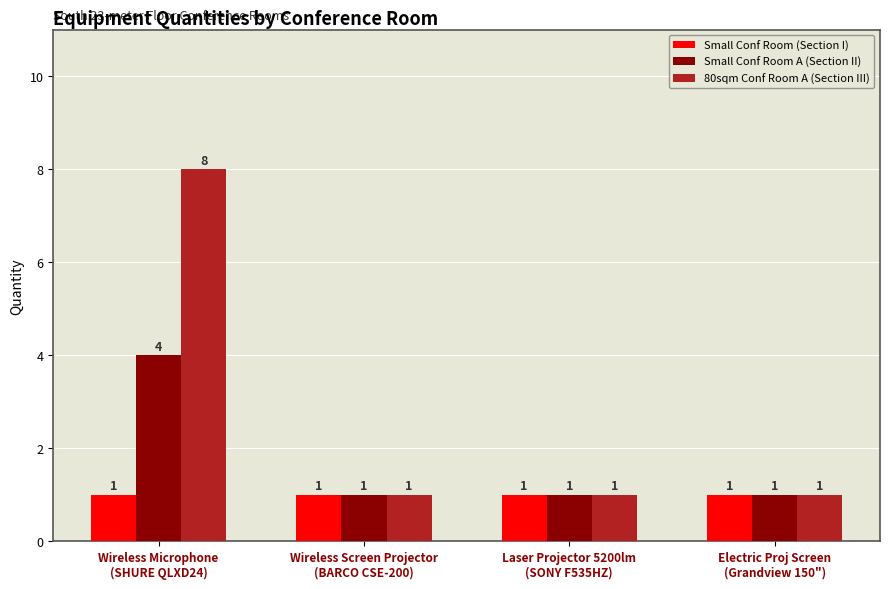

What is the label of the 2nd bar from the right?

Laser Projector 5200lm
(SONY F535HZ)